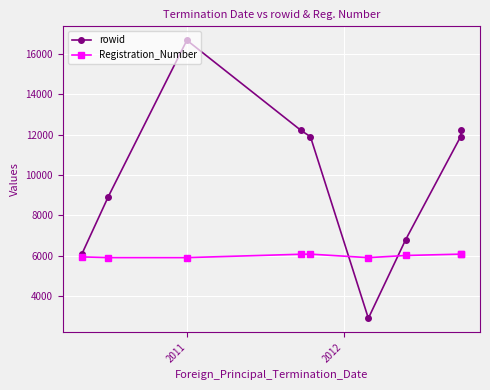

At how many categories does at least one series exceed 9209?

5